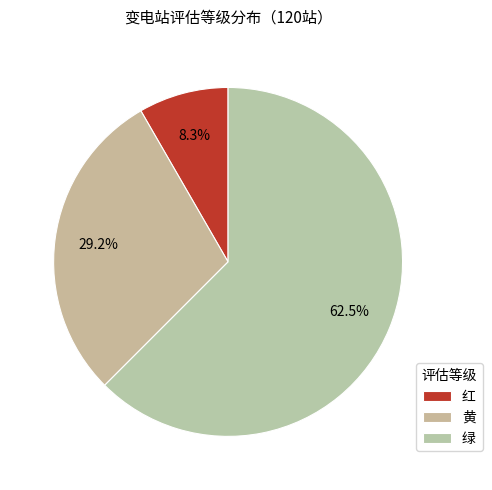

Is it true that 绿 is 62% of the pie?

True